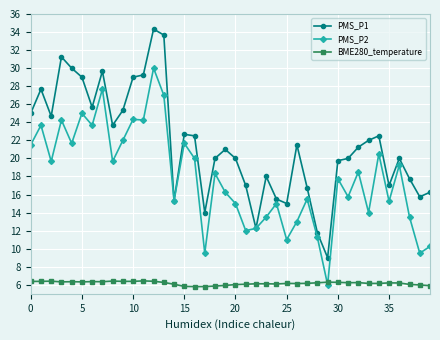

What is the sum of all PMS_P1 values?

862.7